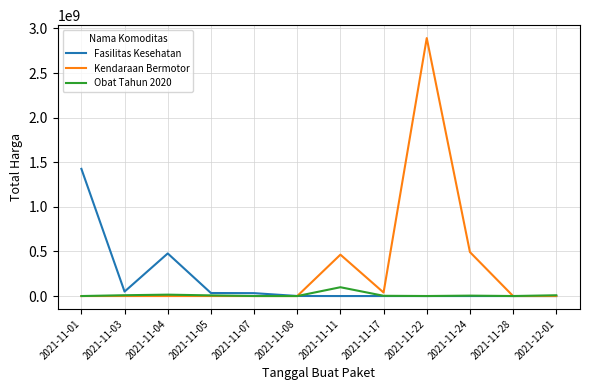

At which label is Fasilitas Kesehatan closest to 712933950?

2021-11-04